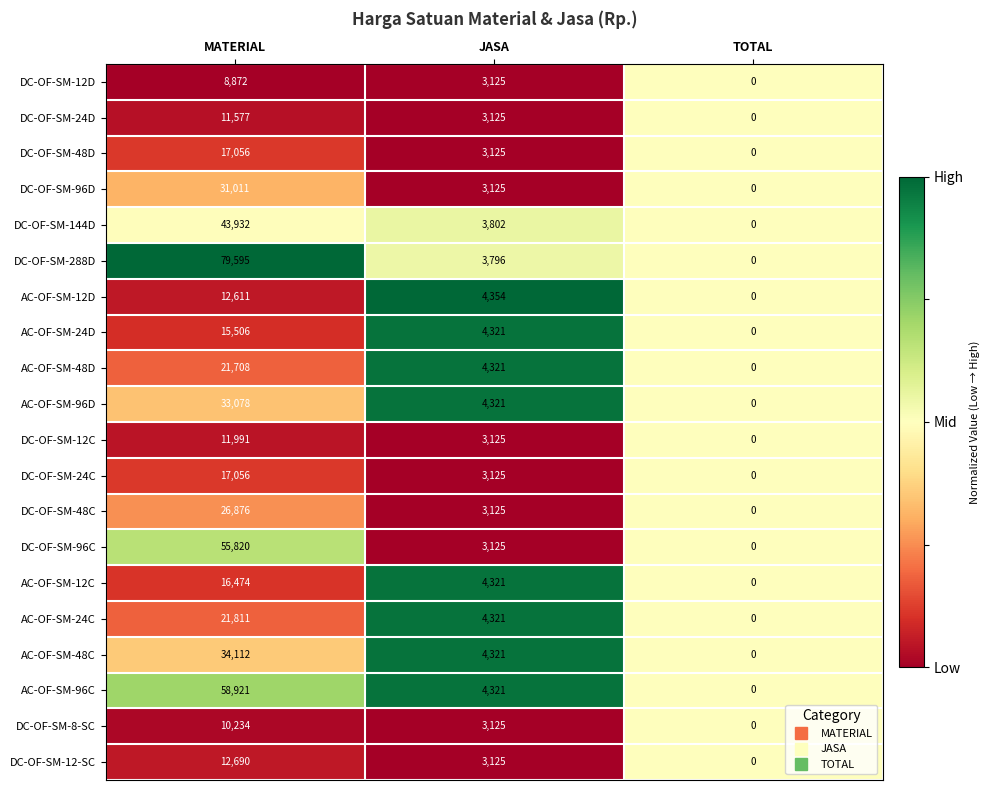

Rank the categories by DC-OF-SM-12-SC value from lowest to highest.

TOTAL, JASA, MATERIAL